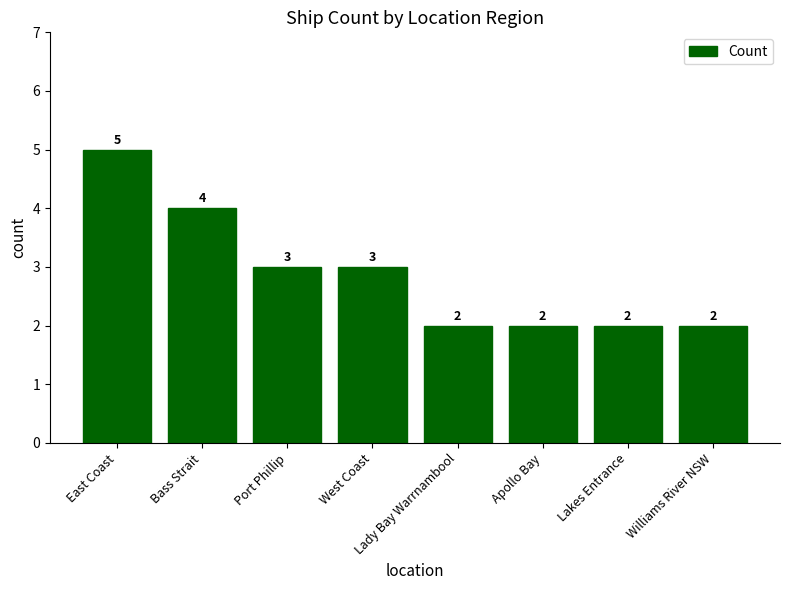

What is the minimum value shown in the chart?

2